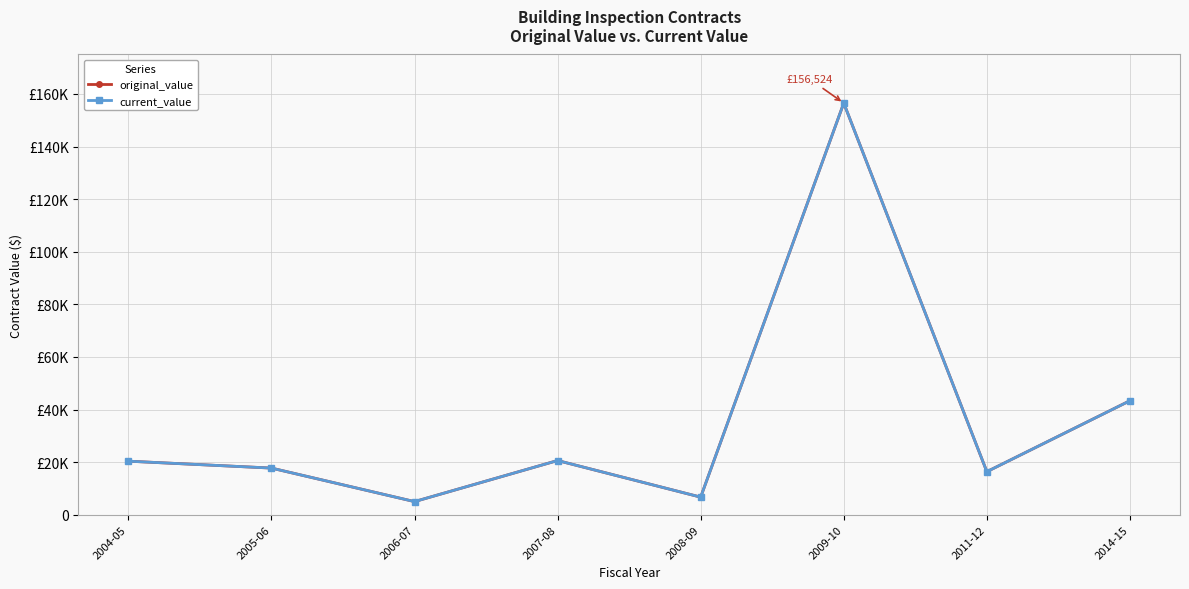

True or false: current_value has a value of 156524.0 at 2009-10.

True